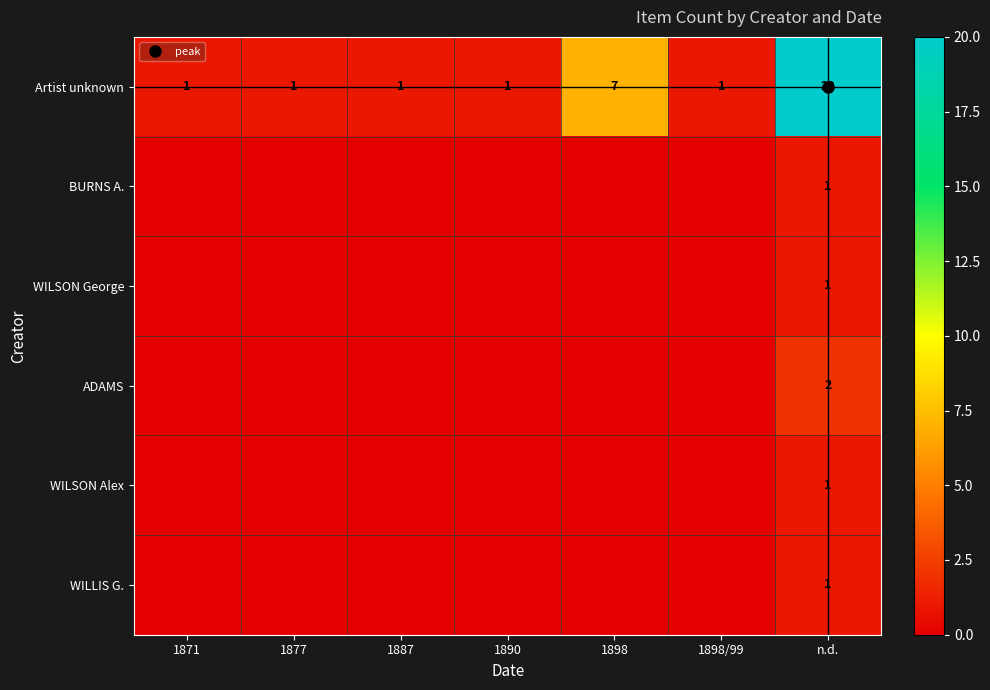

How many values in the WILSON George series exceed 0?

1